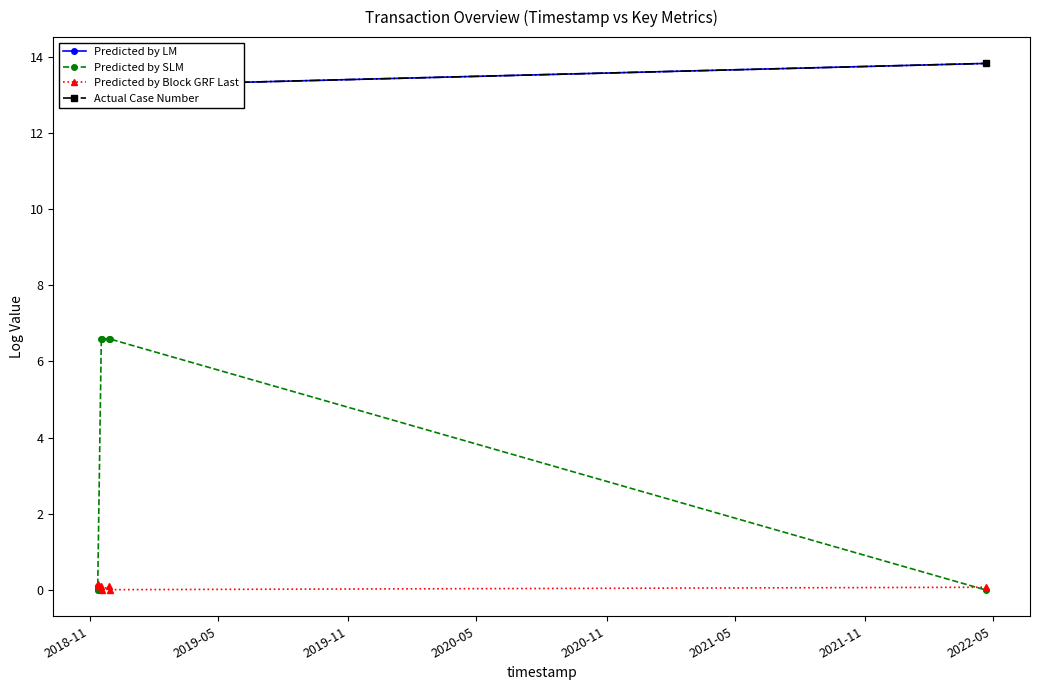

How many intersections are there between Predicted by SLM and Predicted by Block GRF Last?

2